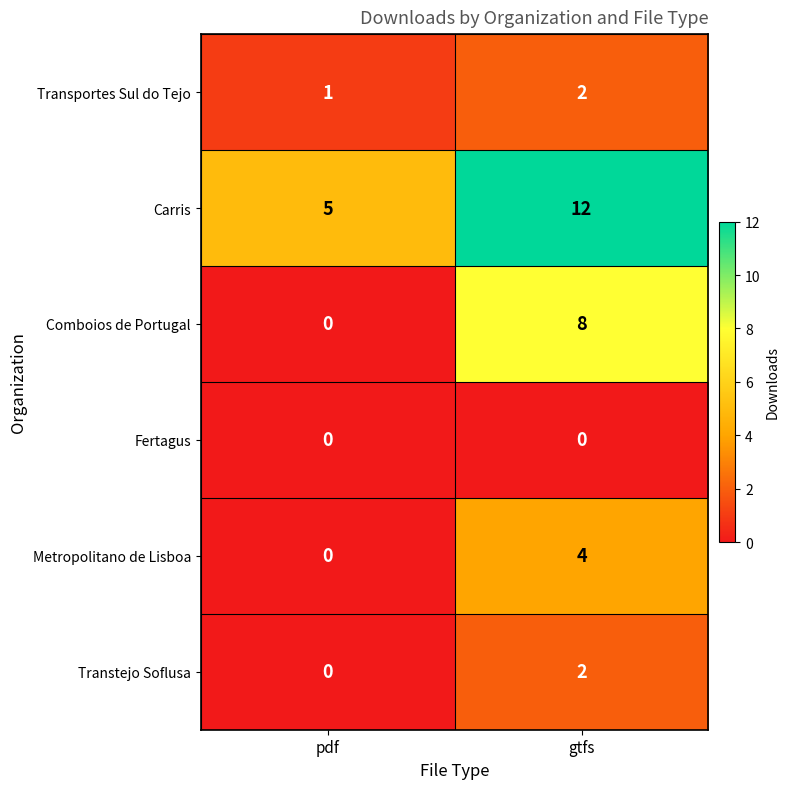

Rank the categories by Carris value from lowest to highest.

pdf, gtfs